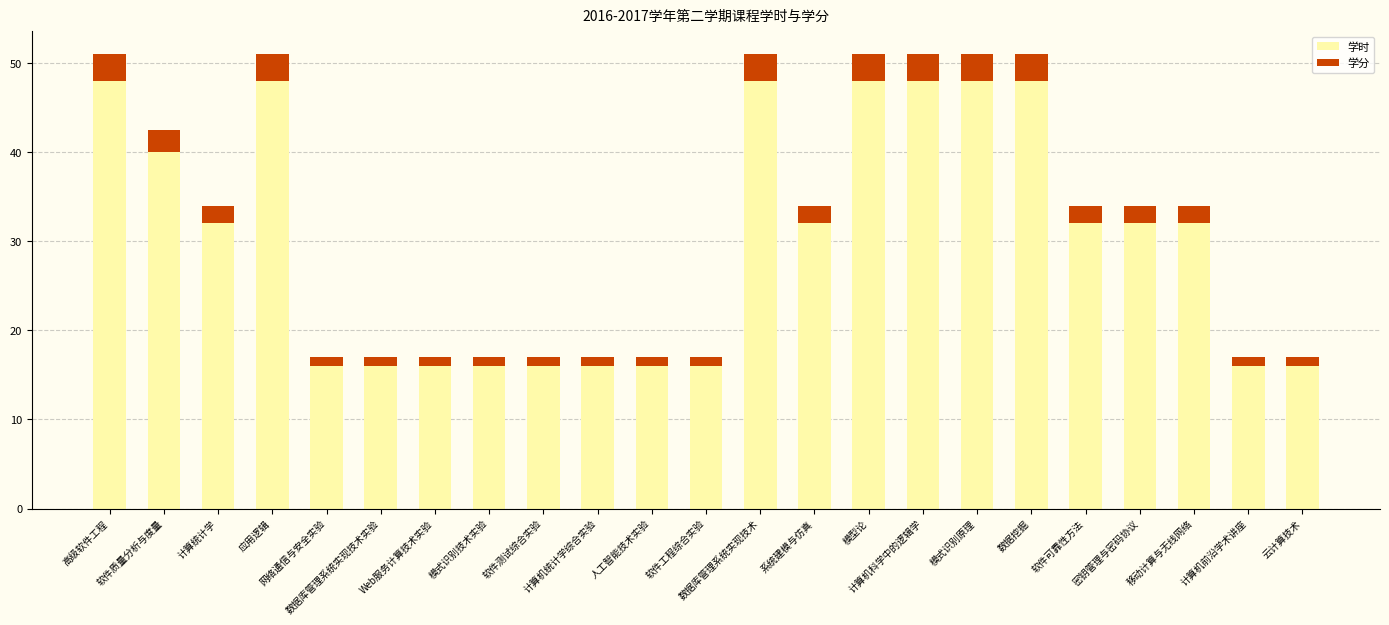

What is the maximum value for 学时?

48.0